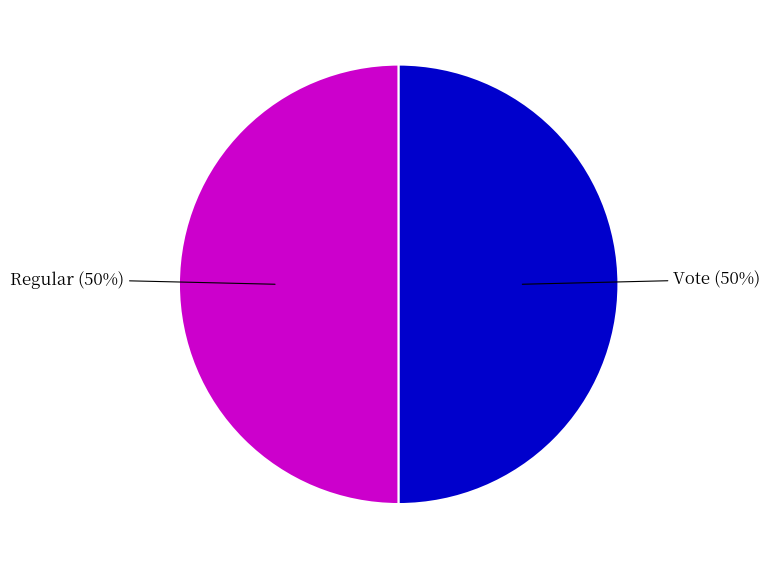

To the nearest percent, what is the average slice percentage?

50%